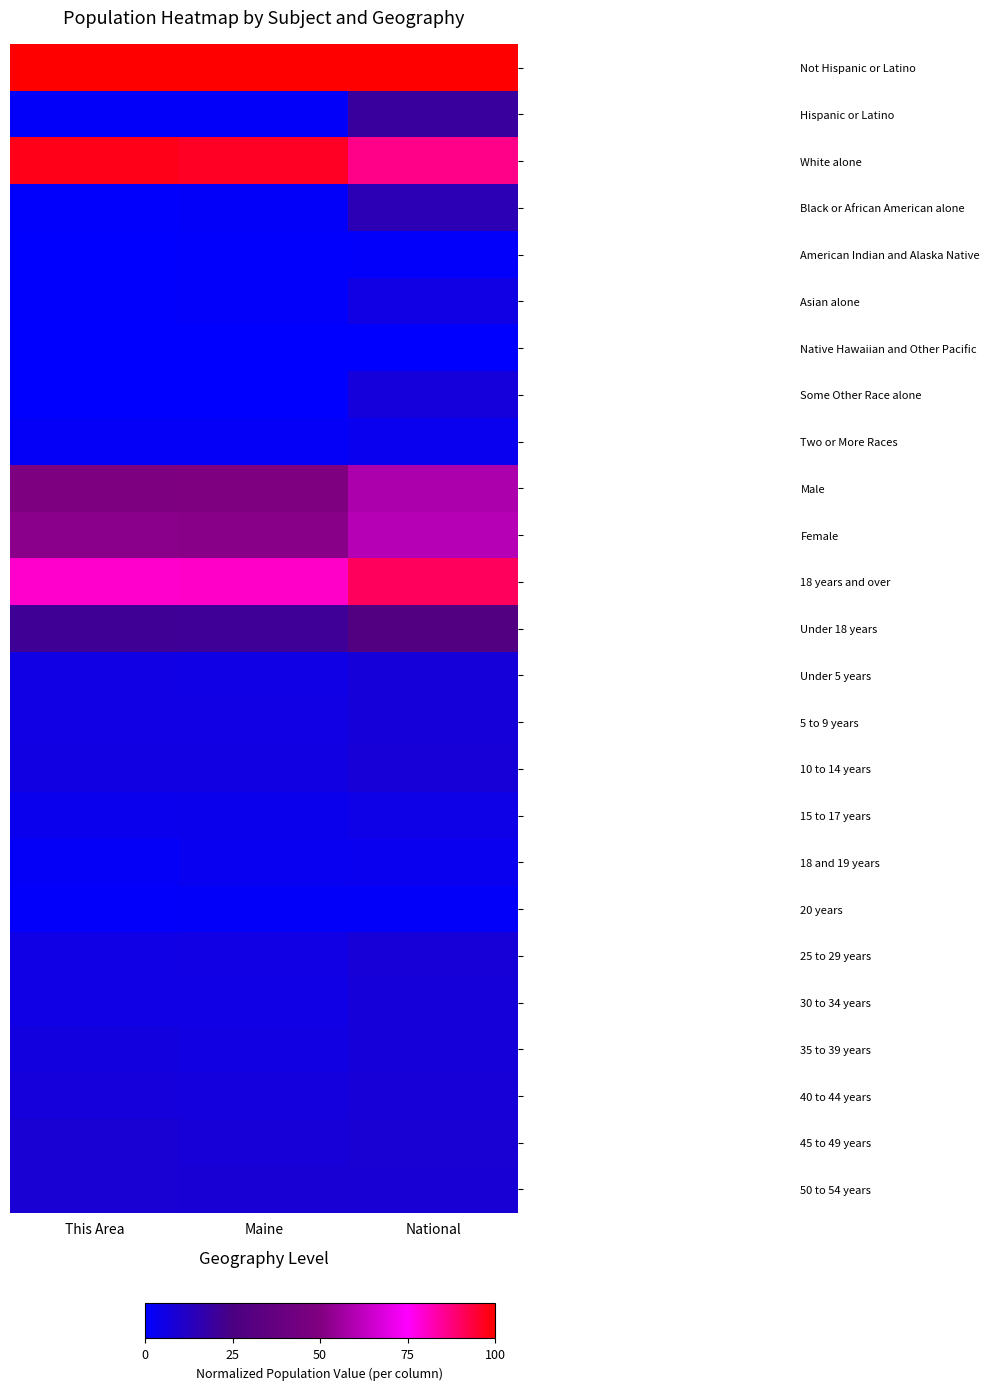

Reading left to right, transcribe all the data shown in this chart.

Not Hispanic or Latino: This Area=100.0	Maine=100.0	National=100.0
Hispanic or Latino: This Area=1.3	Maine=1.3	National=19.4
White alone: This Area=97.5	Maine=96.5	National=86.5
Black or African American alone: This Area=0.7	Maine=1.2	National=14.9
American Indian and Alaska Native: This Area=0.3	Maine=0.6	National=0.9
Asian alone: This Area=0.8	Maine=1.0	National=5.5
Native Hawaiian and Other Pacific: This Area=0.0	Maine=0.0	National=0.0
Some Other Race alone: This Area=0.3	Maine=0.3	National=7.2
Two or More Races: This Area=1.6	Maine=1.6	National=3.3
Male: This Area=49.0	Maine=49.6	National=58.7
Female: This Area=52.2	Maine=51.7	National=60.7
18 years and over: This Area=80.0	Maine=80.4	National=90.8
Under 18 years: This Area=21.3	Maine=20.9	National=28.6
Under 5 years: This Area=5.5	Maine=5.3	National=7.6
5 to 9 years: This Area=5.8	Maine=5.6	National=7.7
10 to 14 years: This Area=6.1	Maine=6.0	National=7.8
15 to 17 years: This Area=3.9	Maine=3.9	National=4.8
18 and 19 years: This Area=1.9	Maine=2.8	National=3.3
20 years: This Area=0.8	Maine=1.3	National=1.5
25 to 29 years: This Area=5.2	Maine=5.5	National=8.0
30 to 34 years: This Area=5.2	Maine=5.5	National=7.5
35 to 39 years: This Area=6.3	Maine=6.1	National=7.6
40 to 44 years: This Area=7.2	Maine=7.0	National=7.9
45 to 49 years: This Area=8.7	Maine=8.2	National=8.6
50 to 54 years: This Area=8.9	Maine=8.4	National=8.4